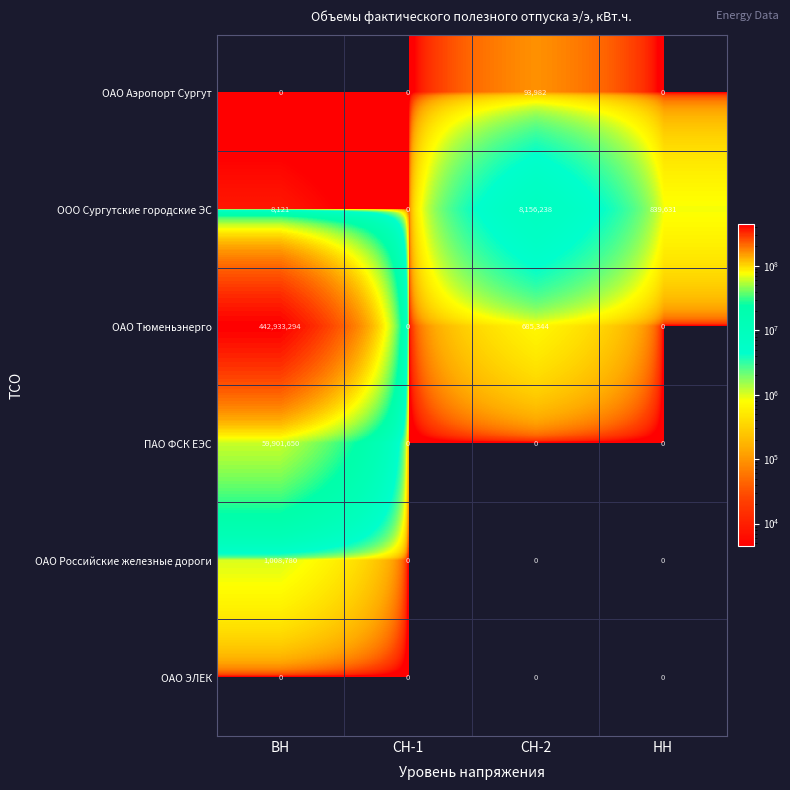

List the series in order of their peak value, highest first.

ОАО Тюменьэнерго, ПАО ФСК ЕЭС, ООО Сургутские городские ЭС, ОАО Российские железные дороги, ОАО Аэропорт Сургут, ОАО ЭЛЕК